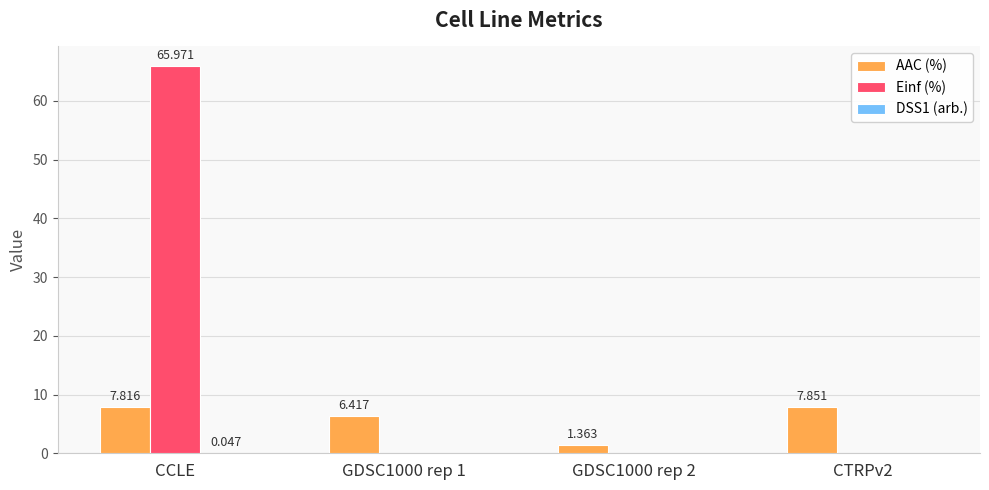

Is it true that AAC (%) equals 6.4 at GDSC1000 rep 1?

True